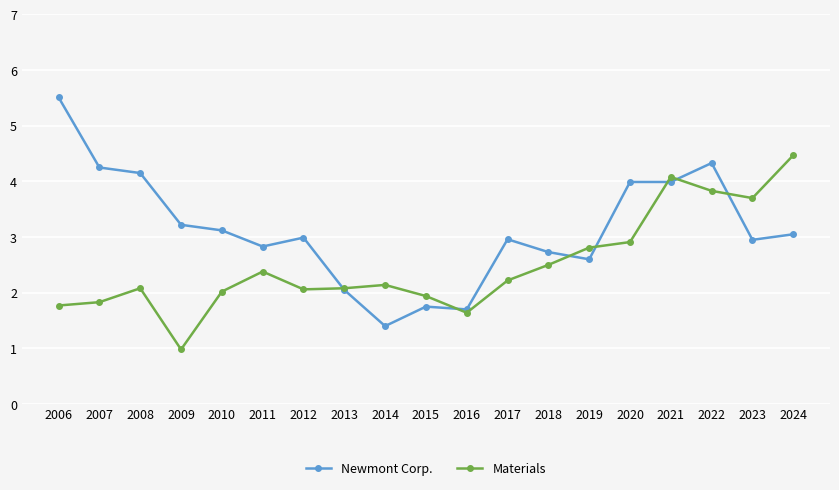

What is the difference between the Materials values at 2023 and 2007?

1.9